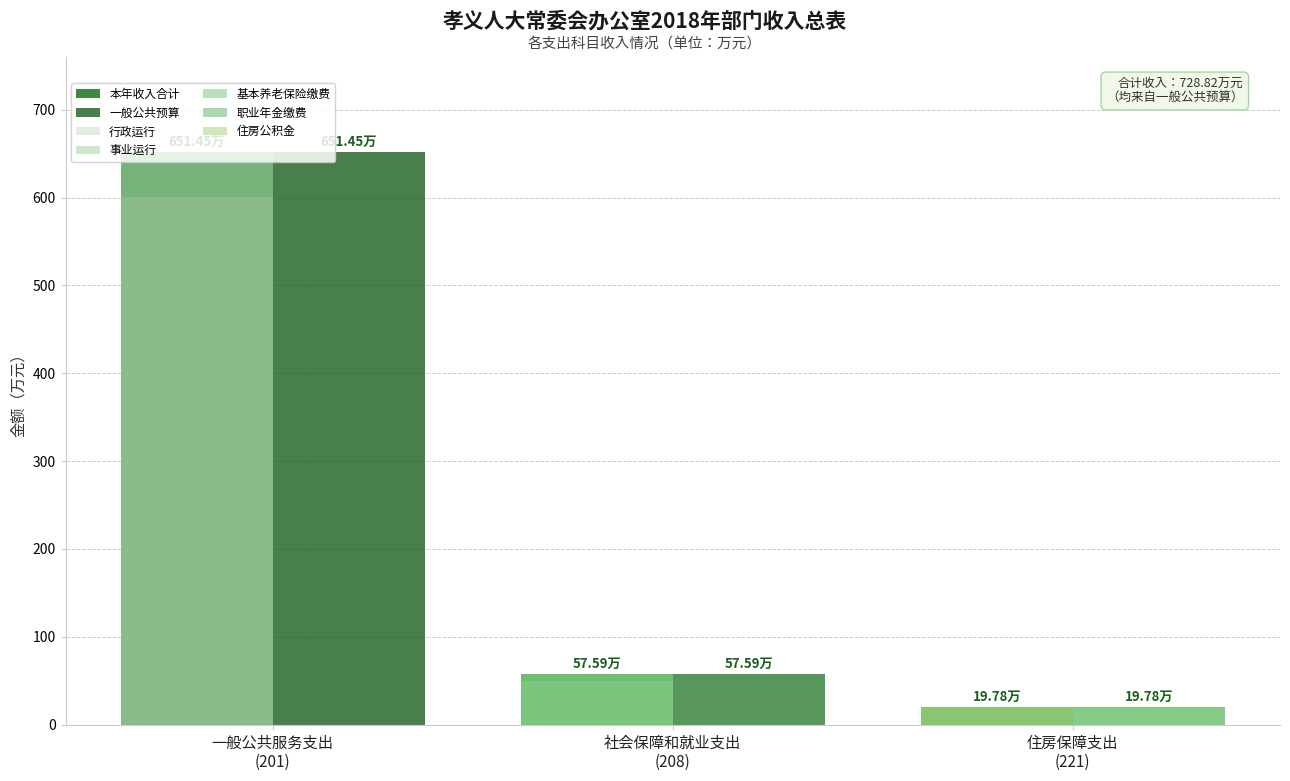

At which category is the sum across all series the highest?

一般公共服务支出
(201)